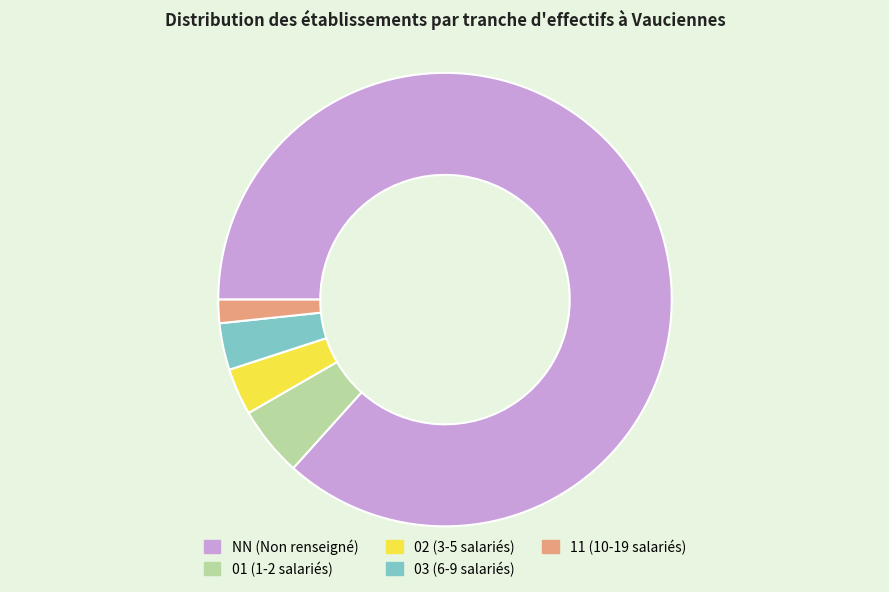

Approximately how many times larger is the value at 03 (6-9 salariés) compared to 02 (3-5 salariés)?

1.0